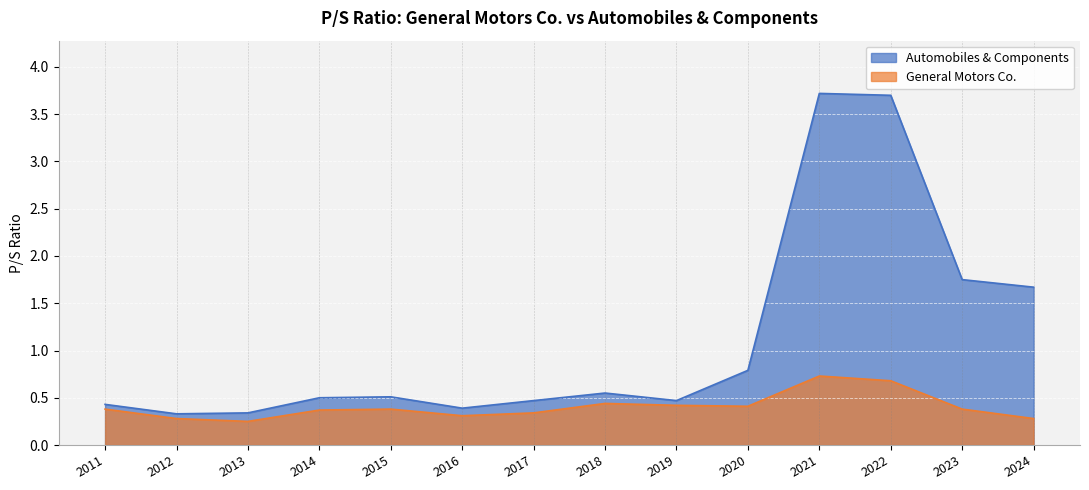

Which series has the largest range (max minus min)?

Automobiles & Components